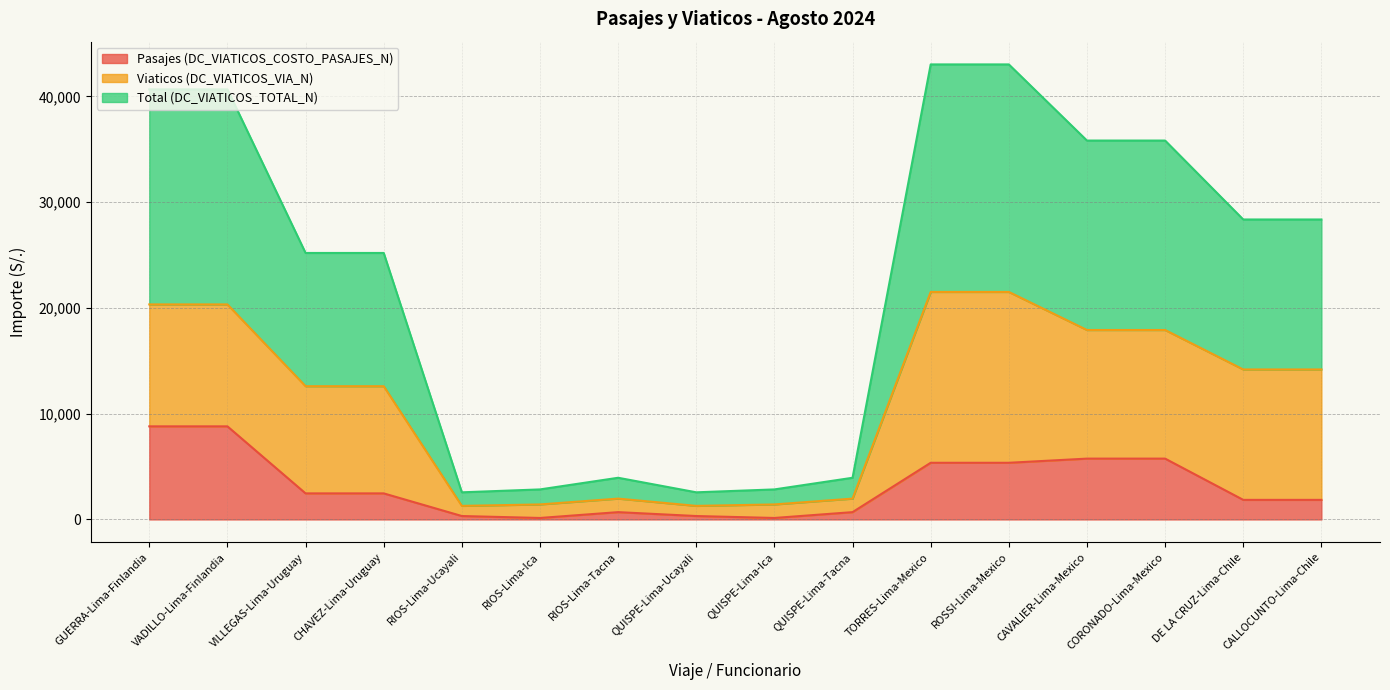

How many data points in Pasajes (DC_VIATICOS_COSTO_PASAJES_N) are less than 2464?

8